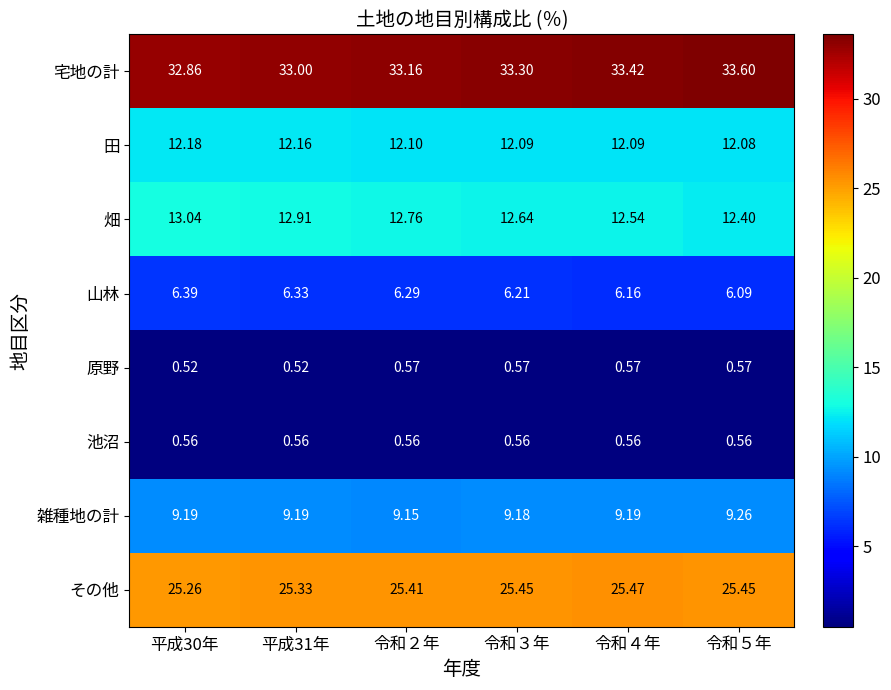

Which series has the widest spread of values?

宅地の計